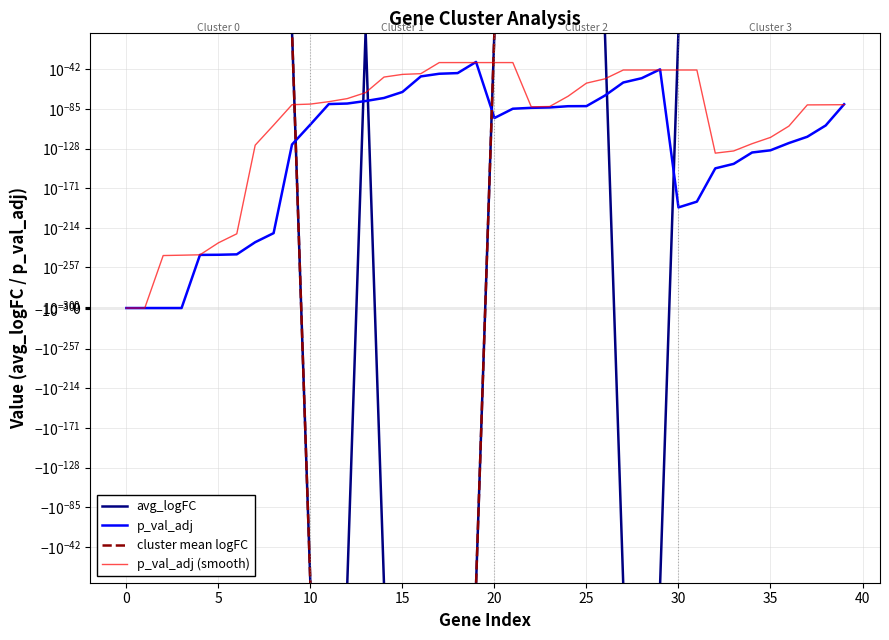

Is this an area chart (filled region under the line)?

No